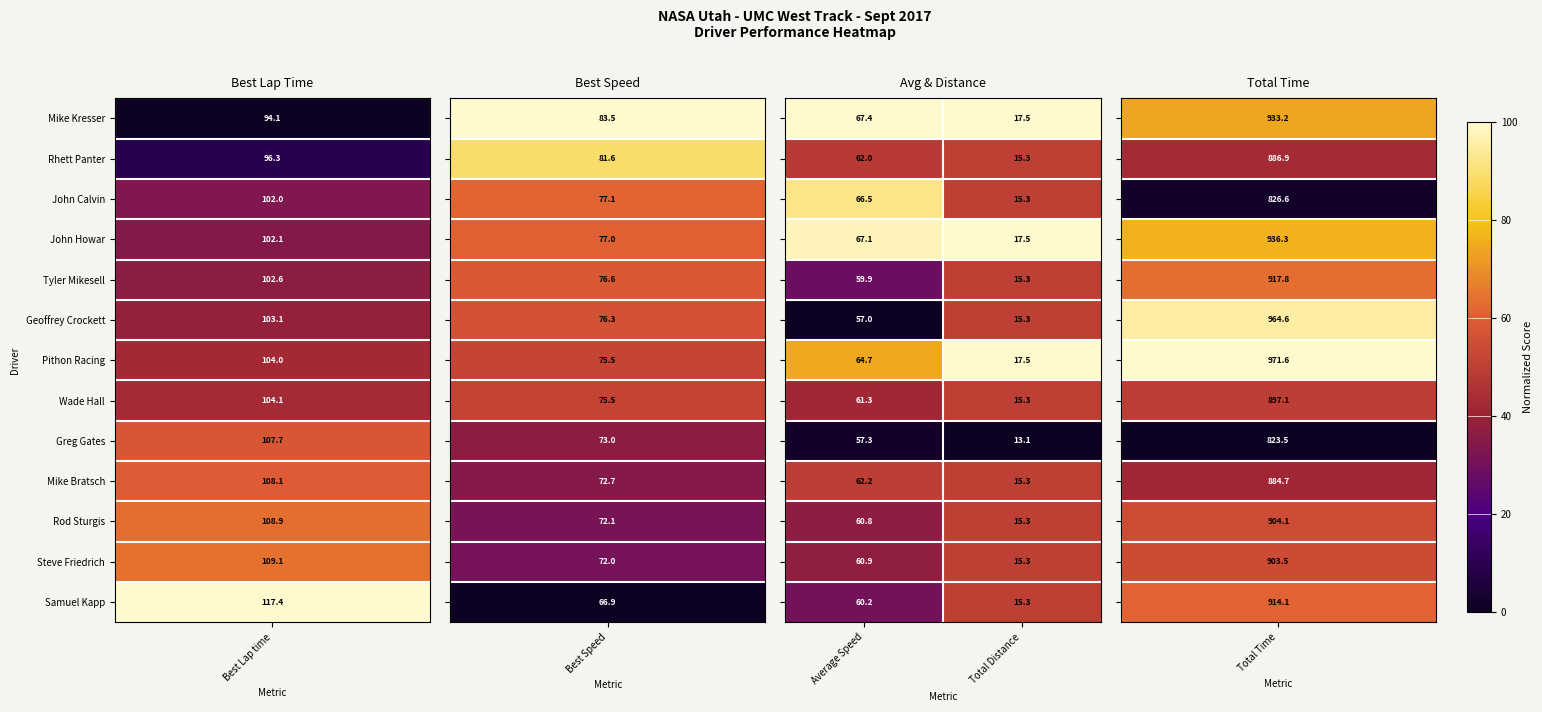

What is the maximum value shown in the chart?

67.4